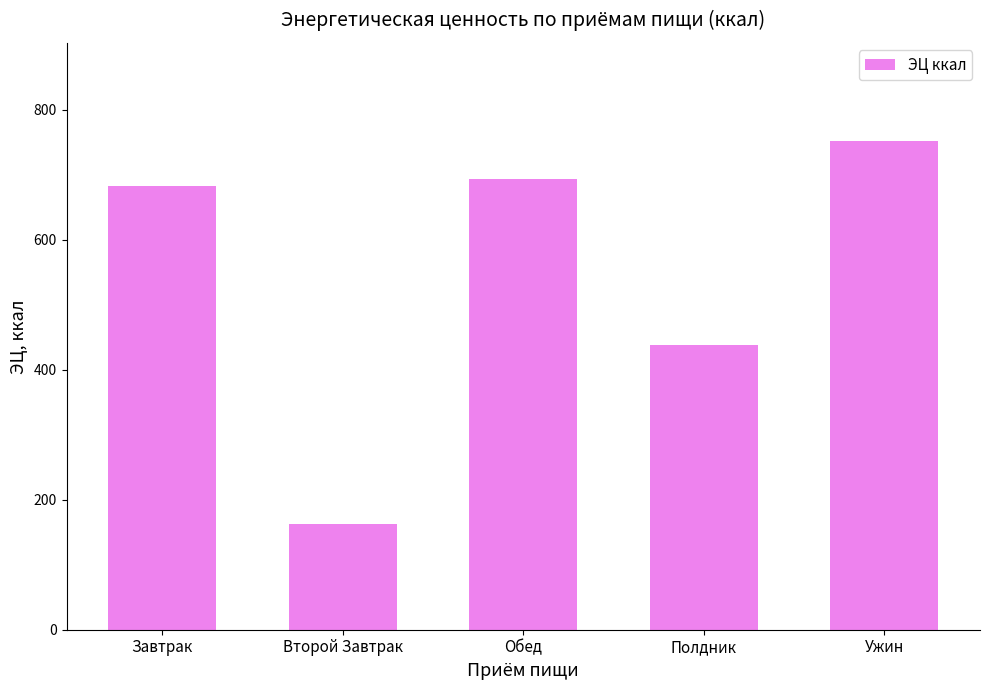

What is the change in value from Второй Завтрак to Ужин?

+589.1